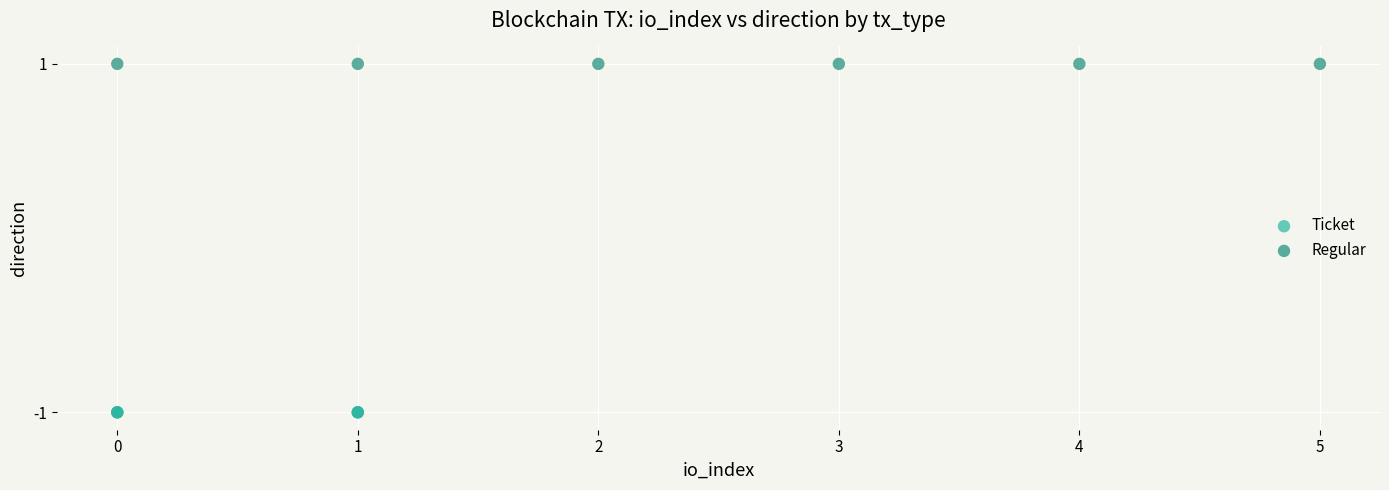

Which series contains the highest Y value?

Regular